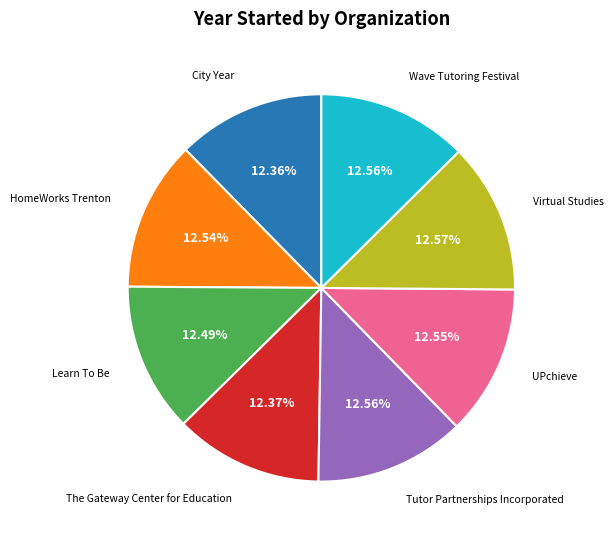

What percentage do Virtual Studies and UPchieve together represent?

25.1%